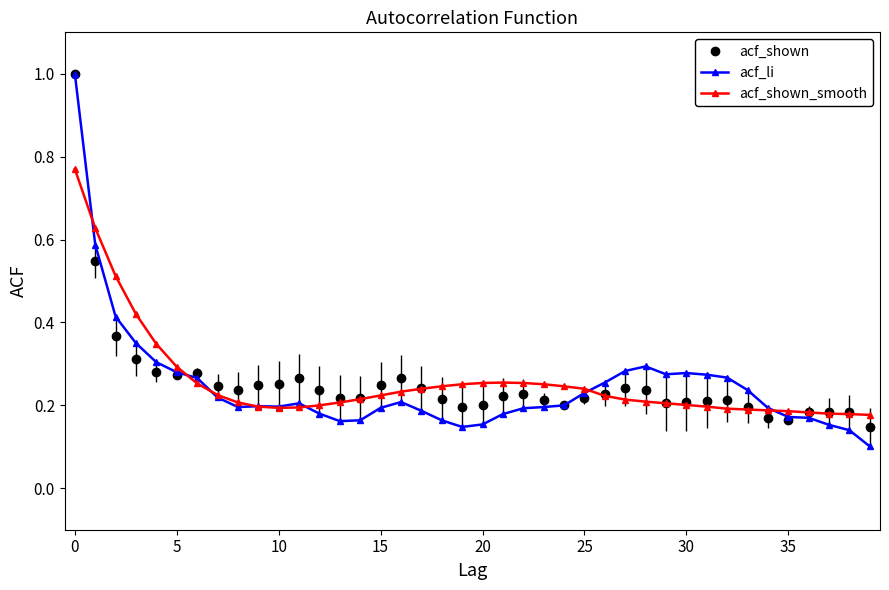

True or false: acf_shown and acf_li cross at least once.

True